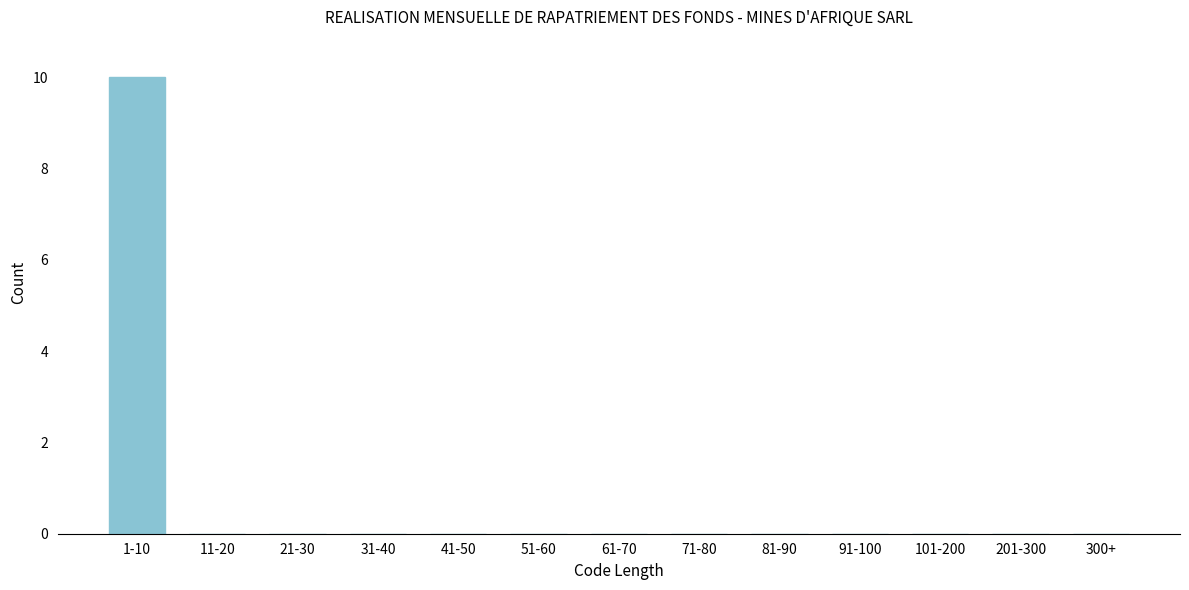

Reading left to right, what are all the values shown in this chart?

1-10=10	11-20=0	21-30=0	31-40=0	41-50=0	51-60=0	61-70=0	71-80=0	81-90=0	91-100=0	101-200=0	201-300=0	300+=0